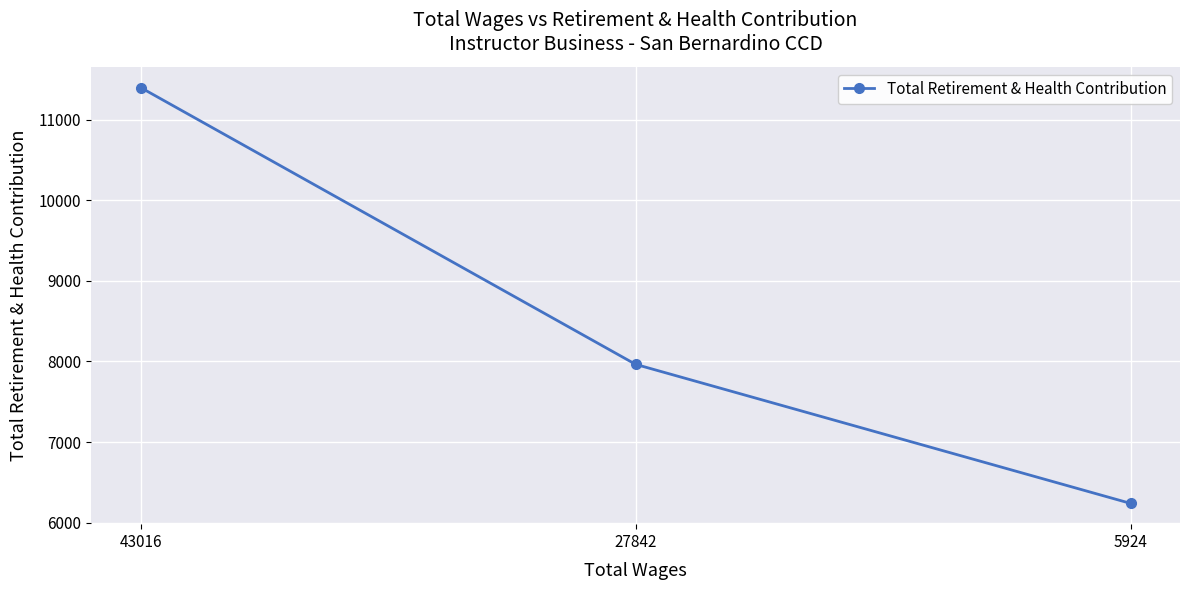

What is the minimum value shown in the chart?

6240